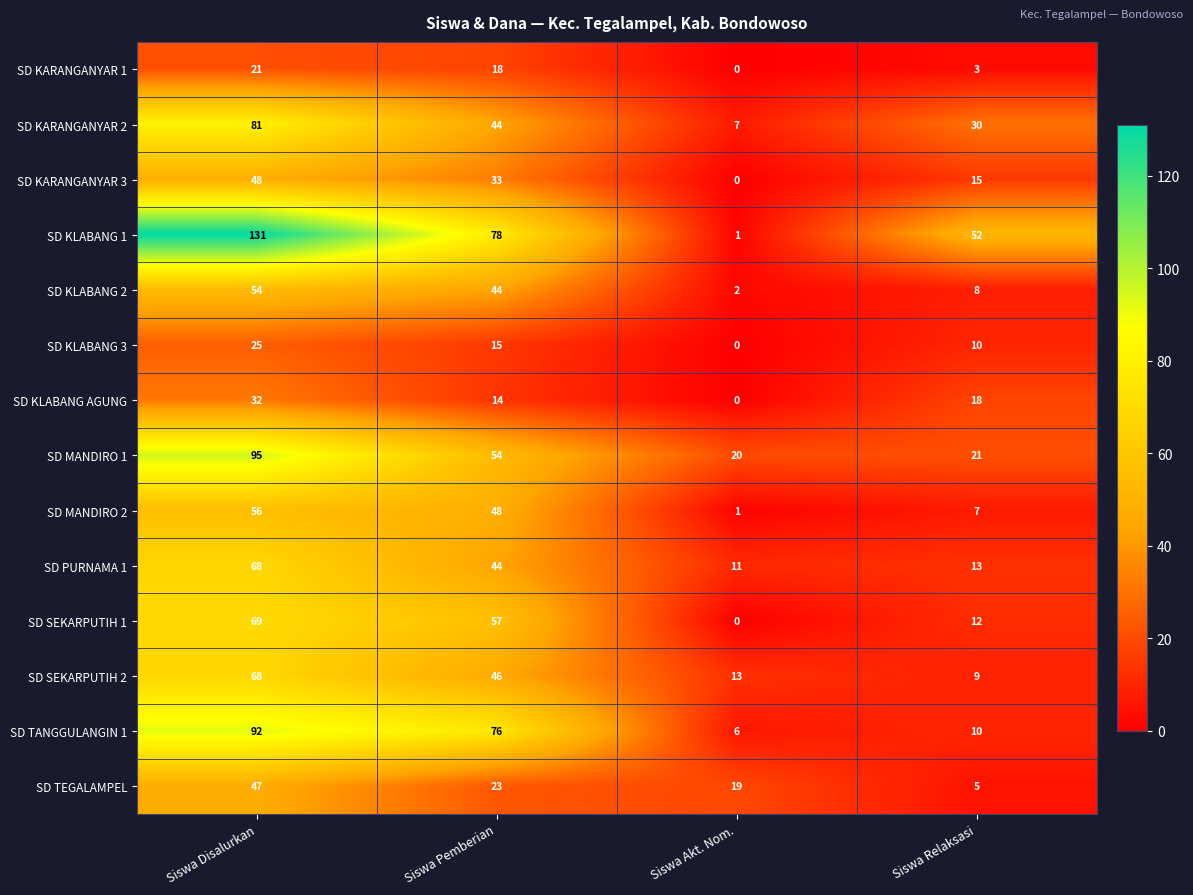

What is the average value of the SD TANGGULANGIN 1 series?

46